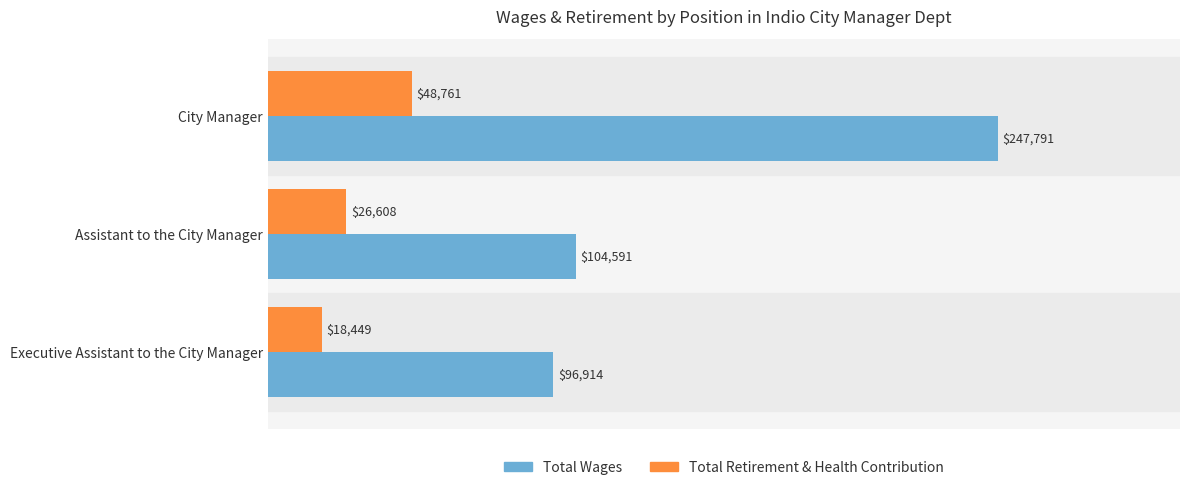

What is the difference between the maximum and minimum values in the Total Retirement & Health Contribution series?

30312